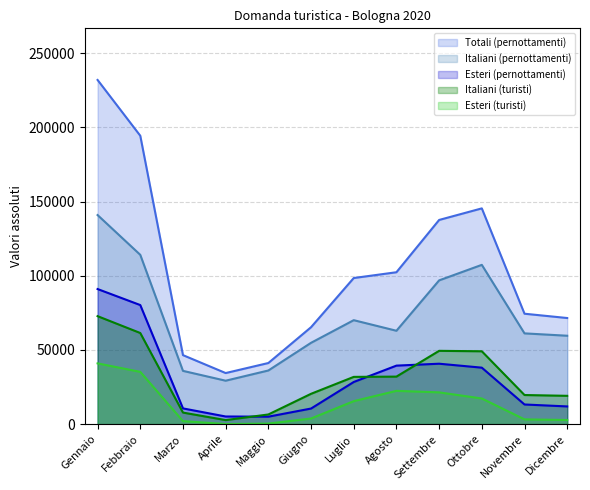

True or false: Totali (pernottamenti) and Esteri (turisti) intersect in this chart.

False